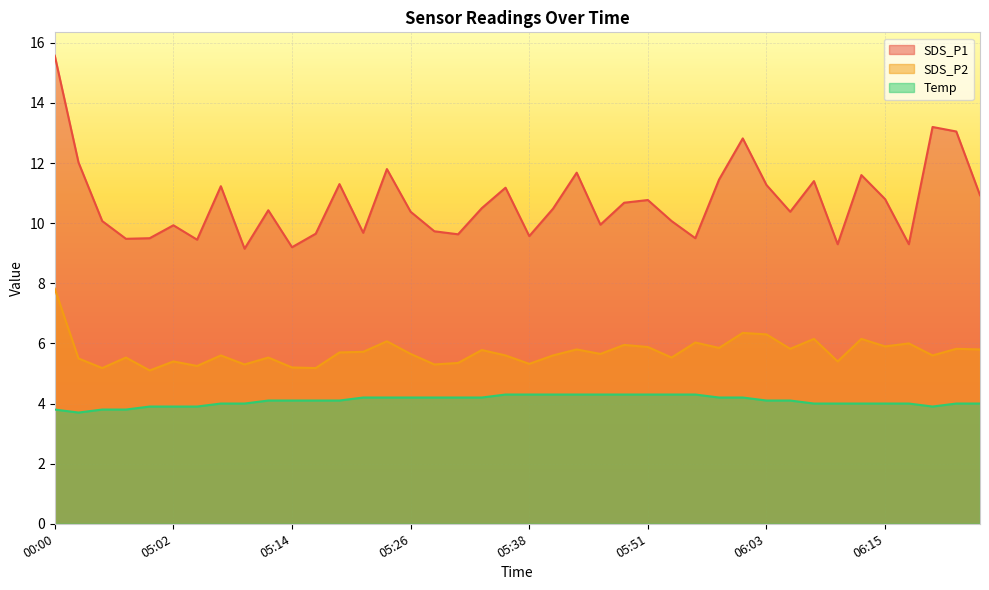

What is the average value of the SDS_P1 series?

10.7